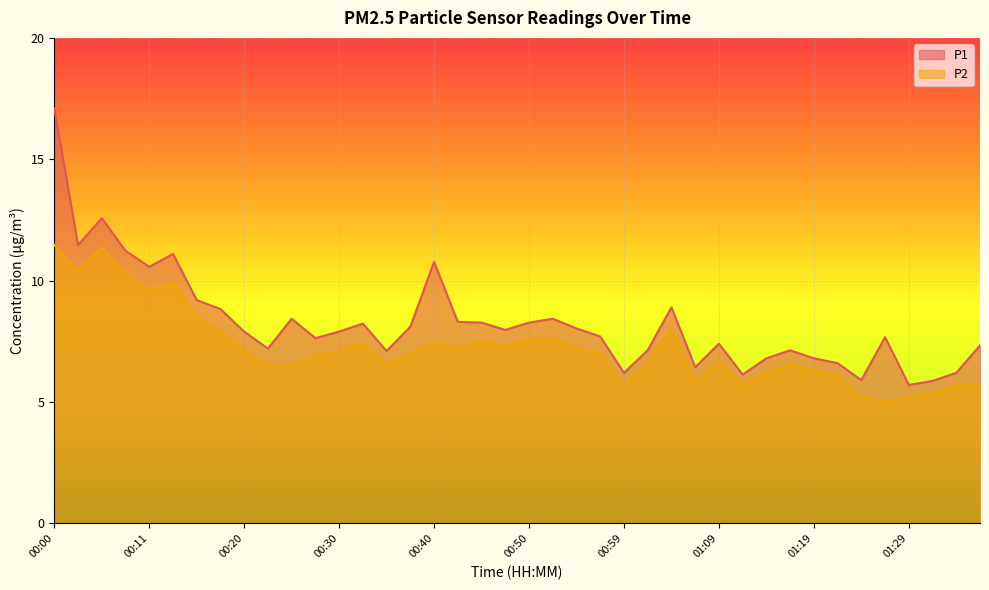

Between 00:18 and 01:04, which series saw the biggest shift?

P2